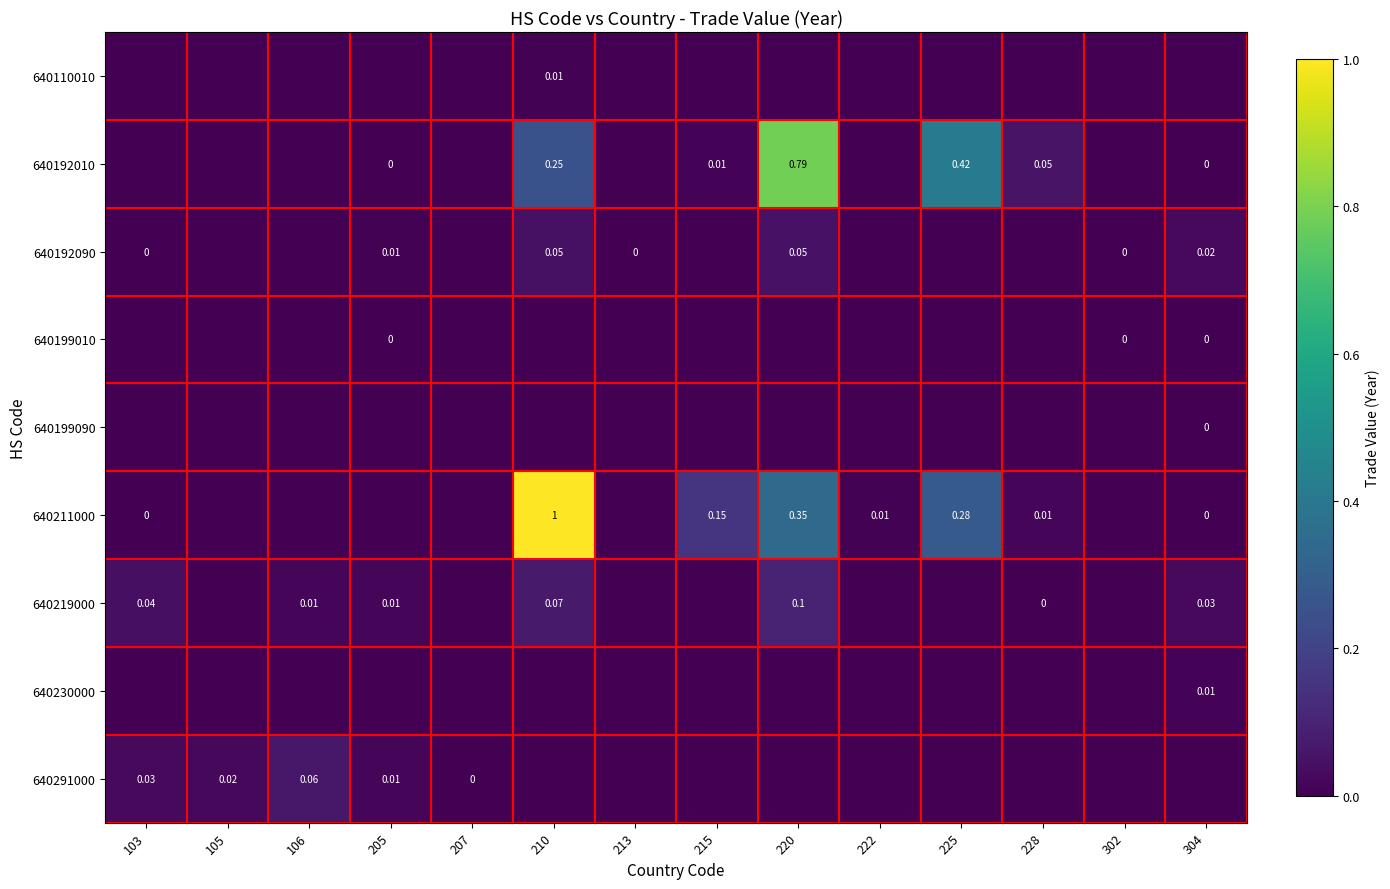

Which series has the widest spread of values?

640211000